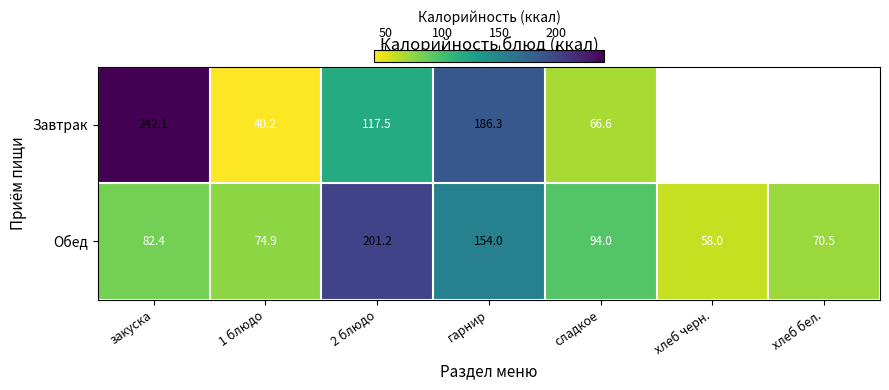

List the labels in order of Обед value, largest first.

2 блюдо, гарнир, сладкое, закуска, 1 блюдо, хлеб бел., хлеб черн.